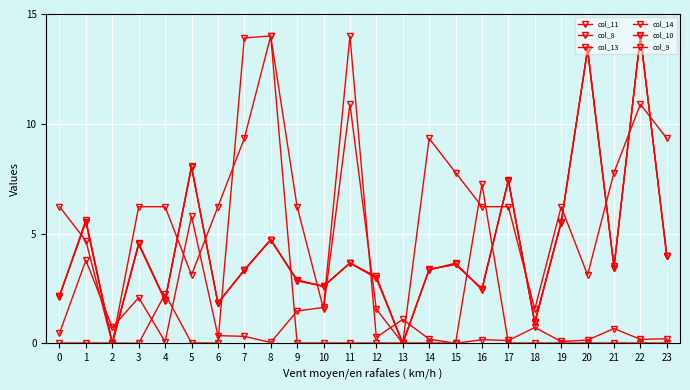

Is this an area chart (filled region under the line)?

No